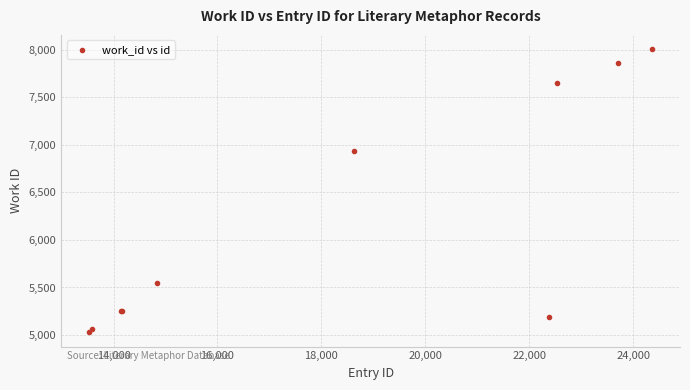

What Y value in the scatter plot is closest to 6517?

6934